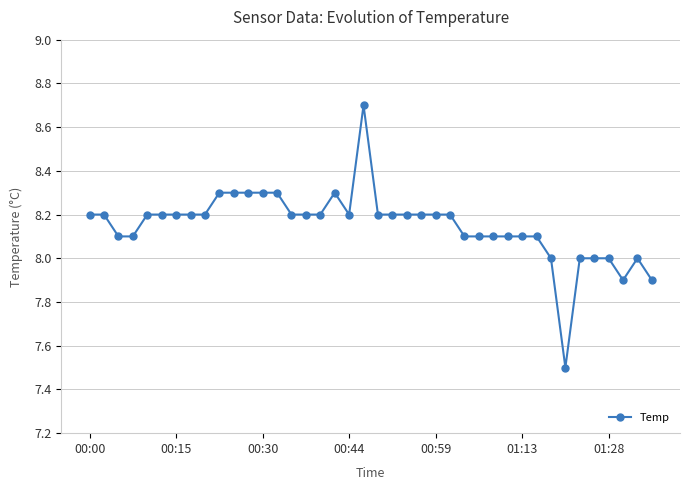

True or false: there are more than 2 points higher than both neighbors.

True